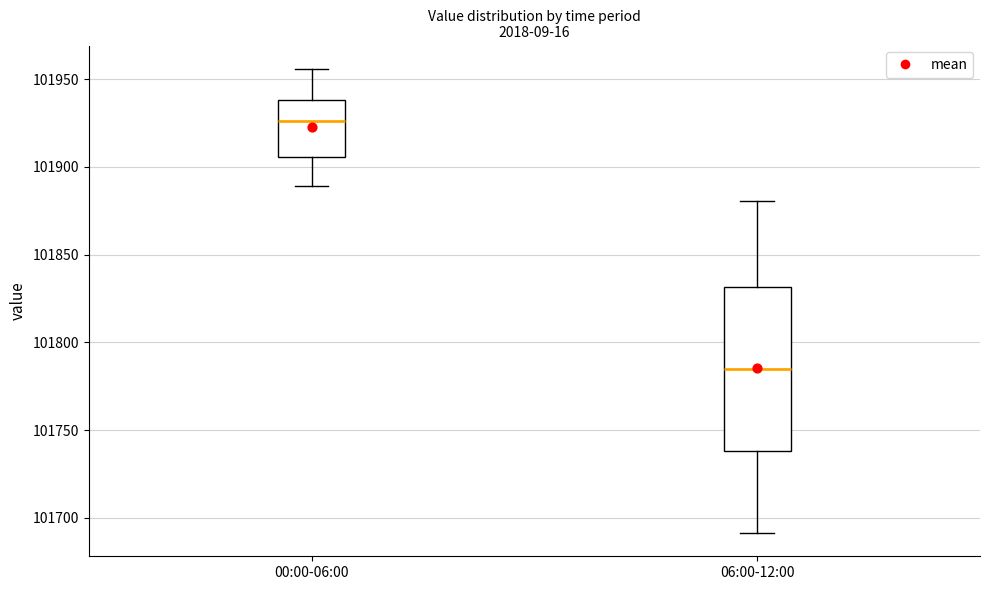

Which box is the tallest, from its lower edge to its upper edge?

06:00-12:00